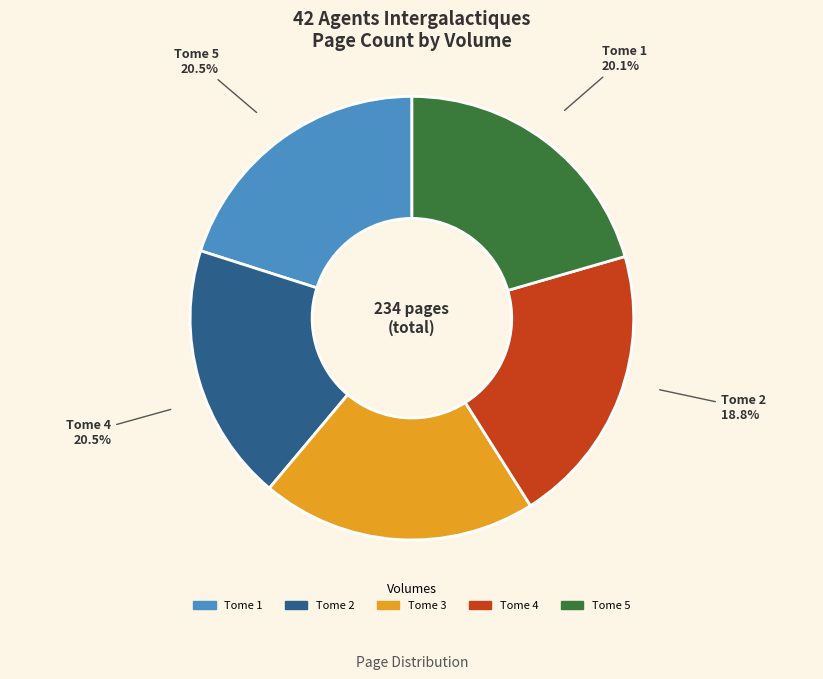

What is the change in value from Tome 1 to Tome 4?

+1